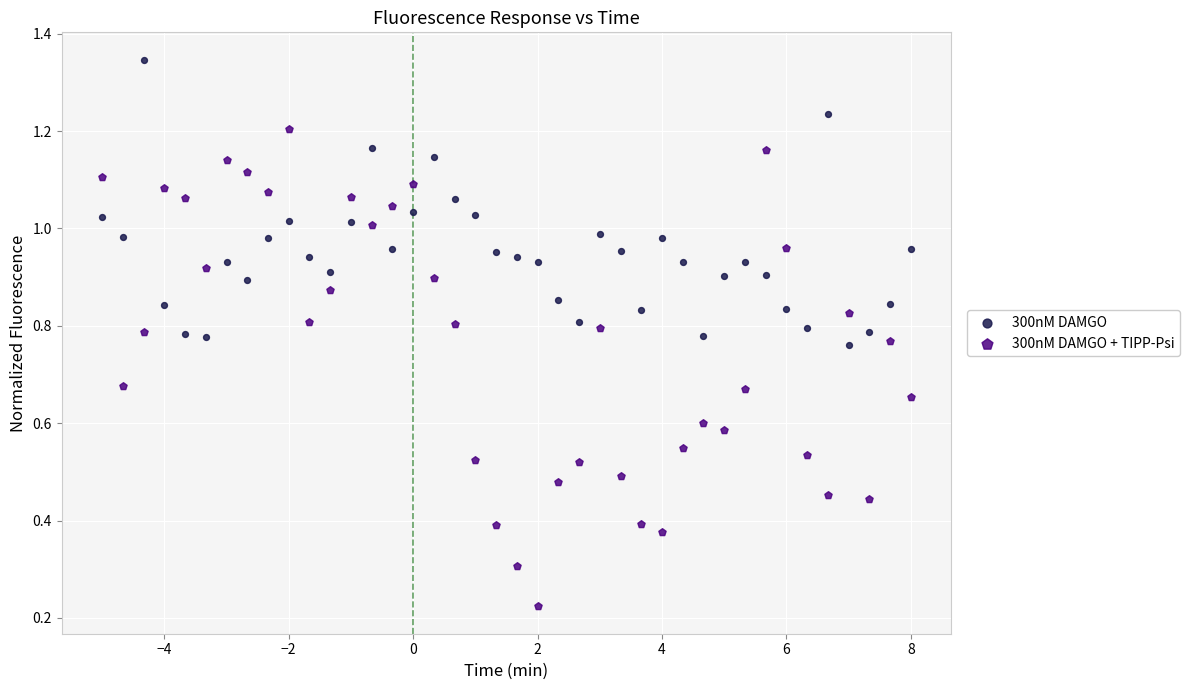

Which series reaches the minimum Y coordinate?

300nM DAMGO + TIPP-Psi